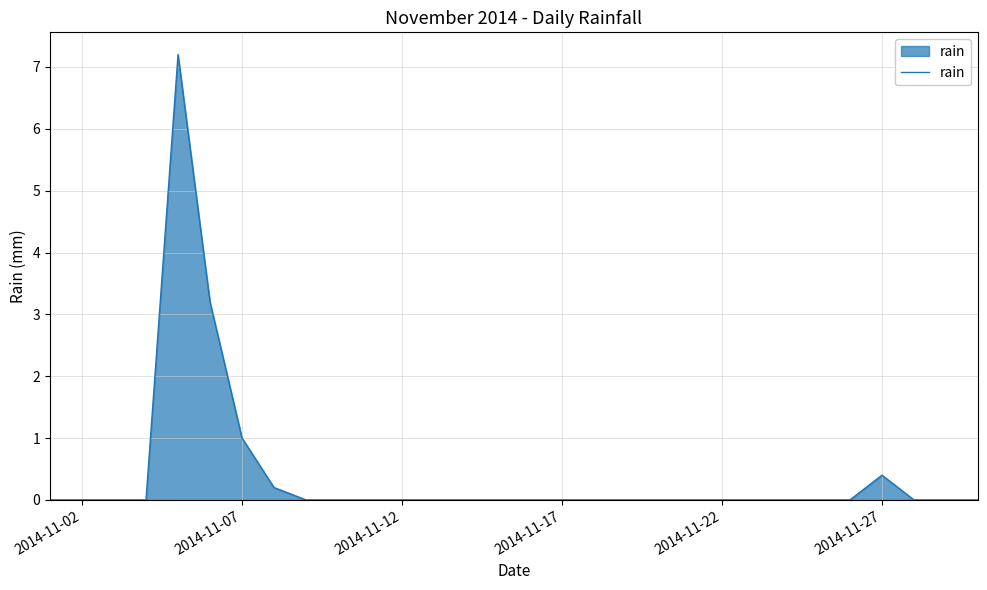

Does the chart display data point markers on the line(s)?

No